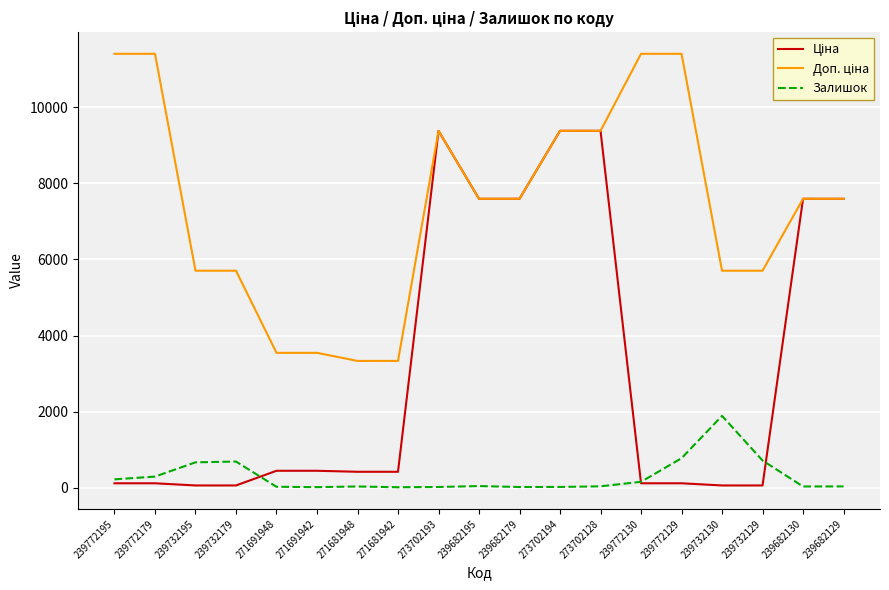

What is the greatest value displayed?

11410.0